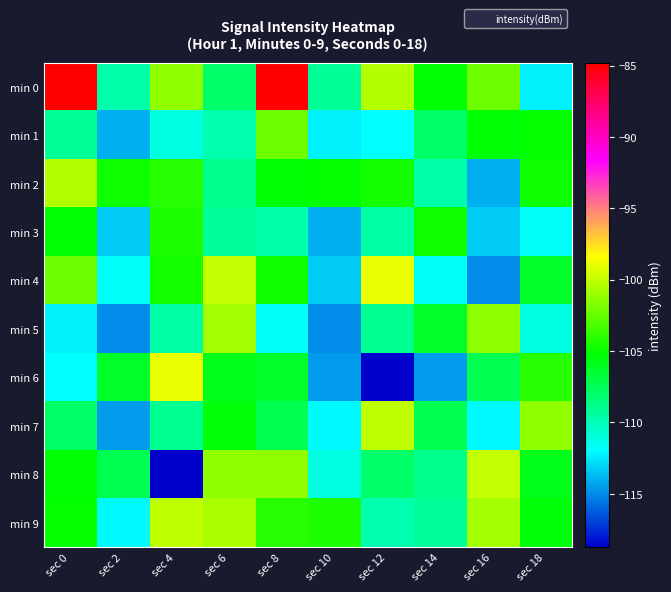

Reading right to left, list all the values displayed in this chart.

min 0: sec 18=-112.3	sec 16=-102.2	sec 14=-105.1	sec 12=-100.4	sec 10=-109.2	sec 8=-84.8	sec 6=-107.9	sec 4=-101.3	sec 2=-109.6	sec 0=-84.8
min 1: sec 18=-105.1	sec 16=-105.2	sec 14=-107.8	sec 12=-111.9	sec 10=-112.3	sec 8=-102.2	sec 6=-109.7	sec 4=-111.1	sec 2=-114.1	sec 0=-109.2
min 2: sec 18=-104.8	sec 16=-114.1	sec 14=-109.6	sec 12=-104.6	sec 10=-105.1	sec 8=-105.2	sec 6=-108.8	sec 4=-104.1	sec 2=-104.8	sec 0=-100.4
min 3: sec 18=-111.7	sec 16=-113.2	sec 14=-104.8	sec 12=-109.6	sec 10=-114.1	sec 8=-109.6	sec 6=-109.3	sec 4=-104.3	sec 2=-113.2	sec 0=-105.1
min 4: sec 18=-106.2	sec 16=-114.9	sec 14=-111.7	sec 12=-99.0	sec 10=-113.2	sec 8=-104.8	sec 6=-99.9	sec 4=-104.6	sec 2=-111.7	sec 0=-102.2
min 5: sec 18=-111.1	sec 16=-101.3	sec 14=-106.2	sec 12=-109.0	sec 10=-114.9	sec 8=-111.7	sec 6=-100.8	sec 4=-109.6	sec 2=-114.9	sec 0=-112.3
min 6: sec 18=-104.1	sec 16=-107.3	sec 14=-114.6	sec 12=-118.8	sec 10=-114.6	sec 8=-106.2	sec 6=-105.9	sec 4=-99.0	sec 2=-106.2	sec 0=-111.9
min 7: sec 18=-101.3	sec 16=-112.1	sec 14=-107.3	sec 12=-100.1	sec 10=-112.1	sec 8=-107.3	sec 6=-105.4	sec 4=-109.0	sec 2=-114.6	sec 0=-107.8
min 8: sec 18=-105.9	sec 16=-99.9	sec 14=-108.8	sec 12=-107.9	sec 10=-111.1	sec 8=-101.3	sec 6=-101.3	sec 4=-118.8	sec 2=-107.3	sec 0=-105.2
min 9: sec 18=-105.4	sec 16=-100.8	sec 14=-109.3	sec 12=-109.7	sec 10=-104.3	sec 8=-104.1	sec 6=-100.6	sec 4=-100.1	sec 2=-112.1	sec 0=-105.1